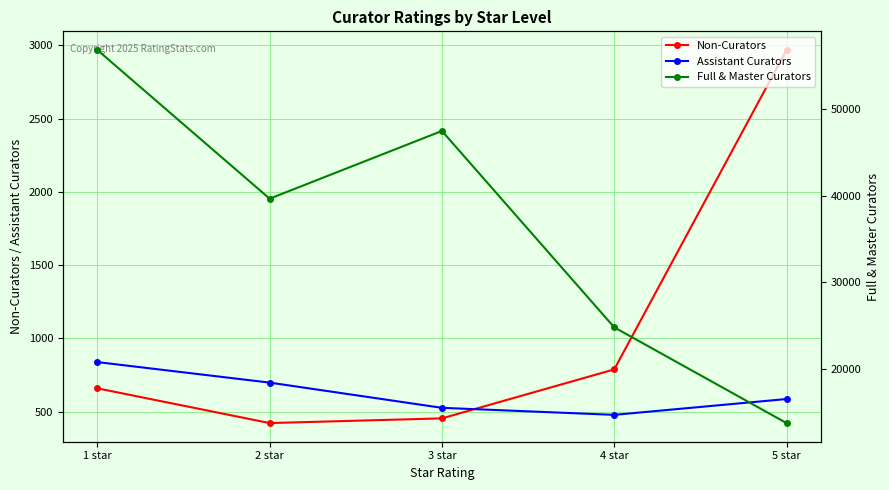

Rank the series by their maximum value, from lowest to highest.

Assistant Curators, Non-Curators, Full & Master Curators